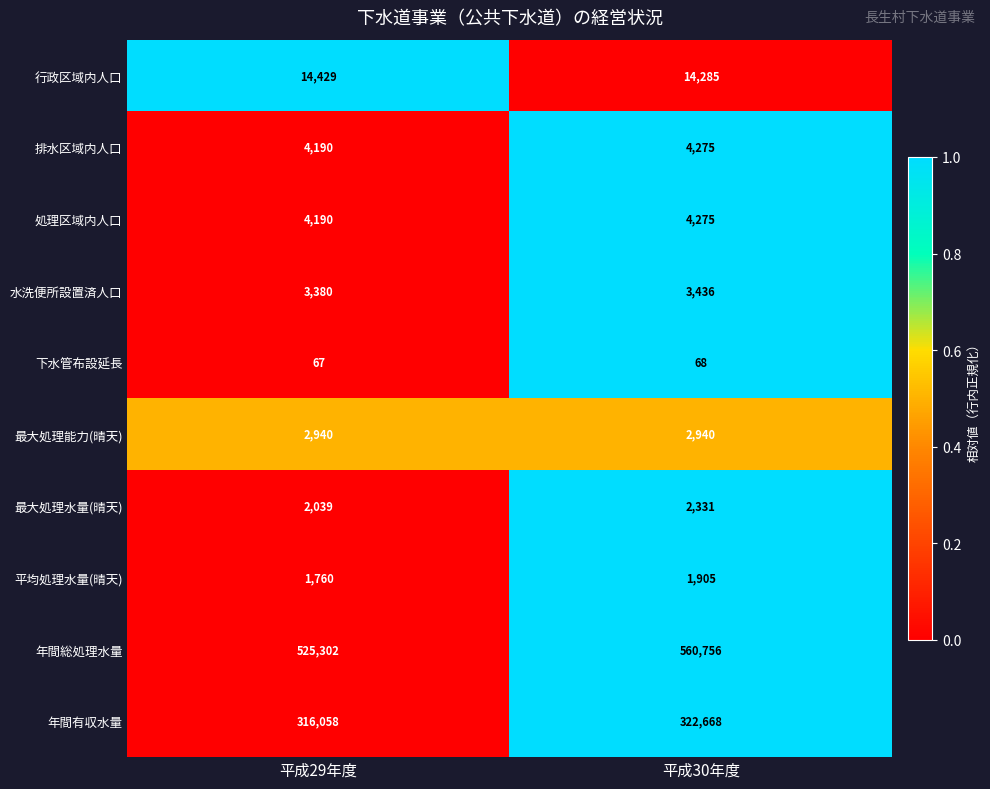

The value of 年間総処理水量 at 平成30年度 is 354368. True or false?

False